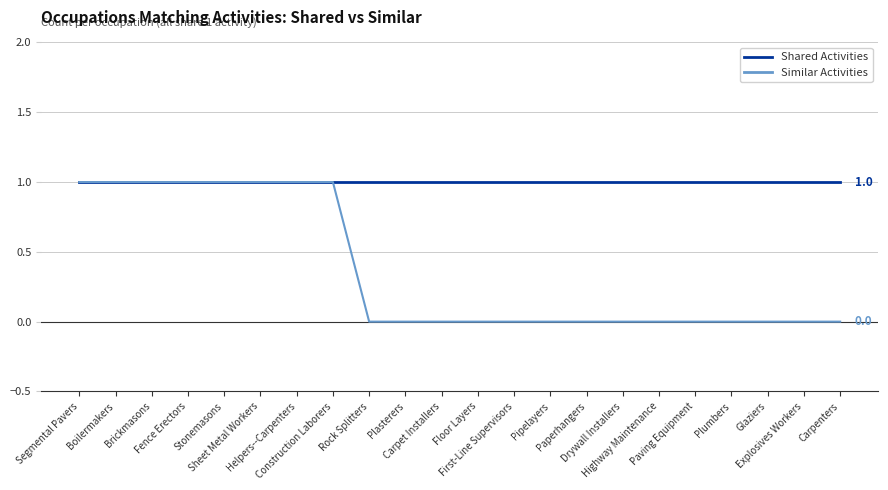

List the series in order of their overall mean, lowest first.

Similar Activities, Shared Activities